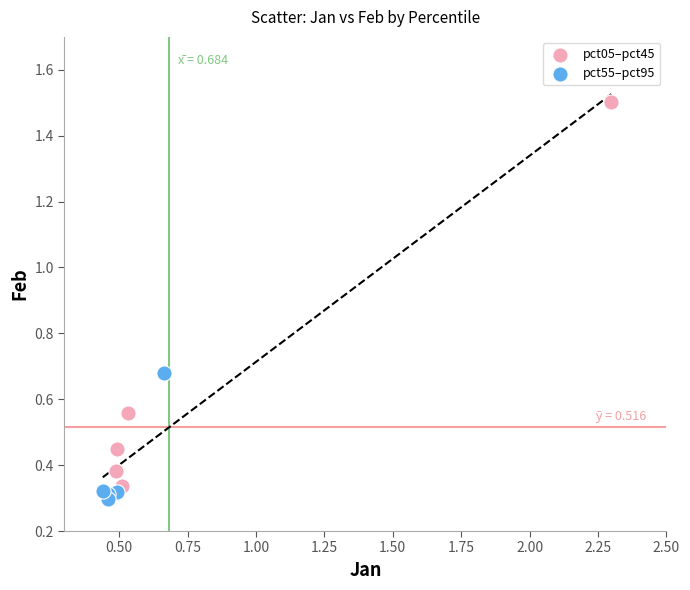

Which series has the widest spread of Y values?

pct05–pct45